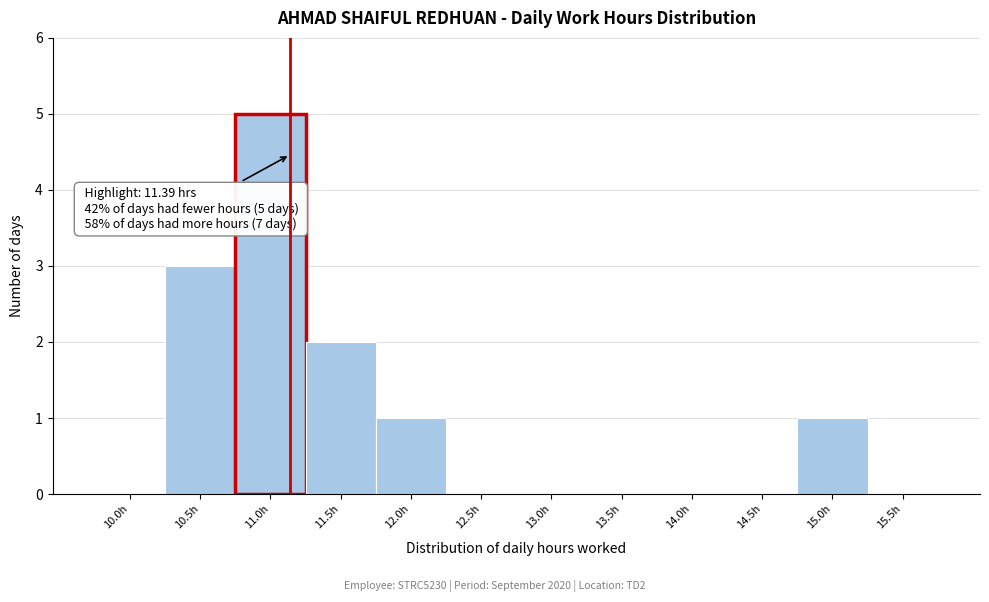

Reading left to right, list all the values displayed in this chart.

10.0h=0	10.5h=3	11.0h=5	11.5h=2	12.0h=1	12.5h=0	13.0h=0	13.5h=0	14.0h=0	14.5h=0	15.0h=1	15.5h=0